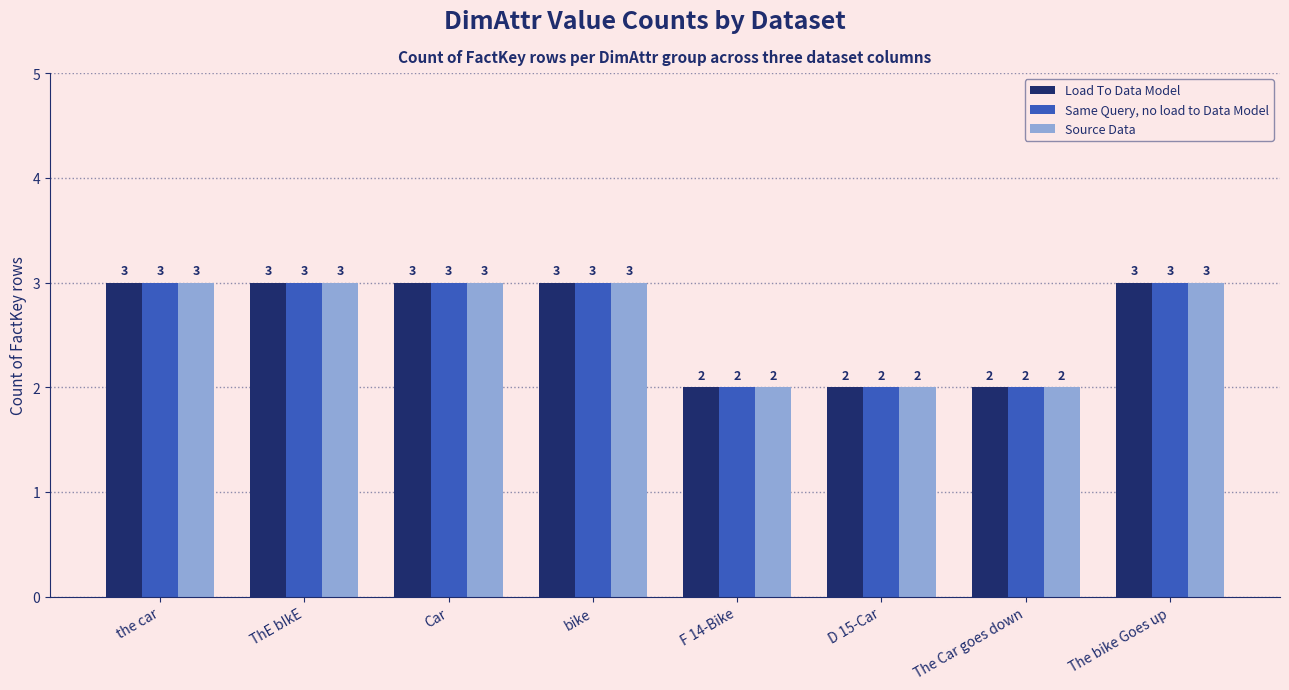

What is the greatest value displayed?

3